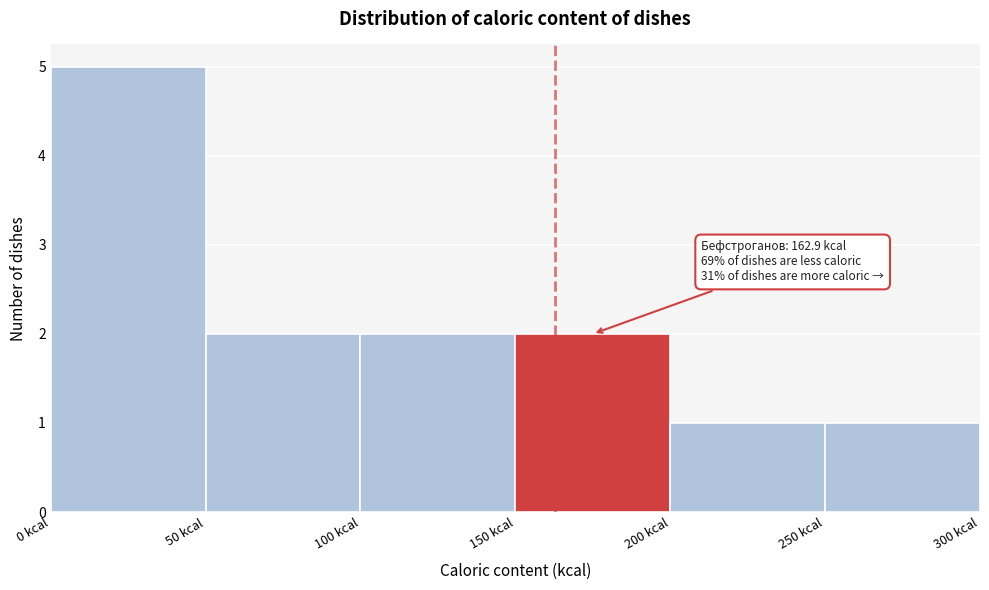

Over which range of the x-axis is the bar tallest?

0 to 50